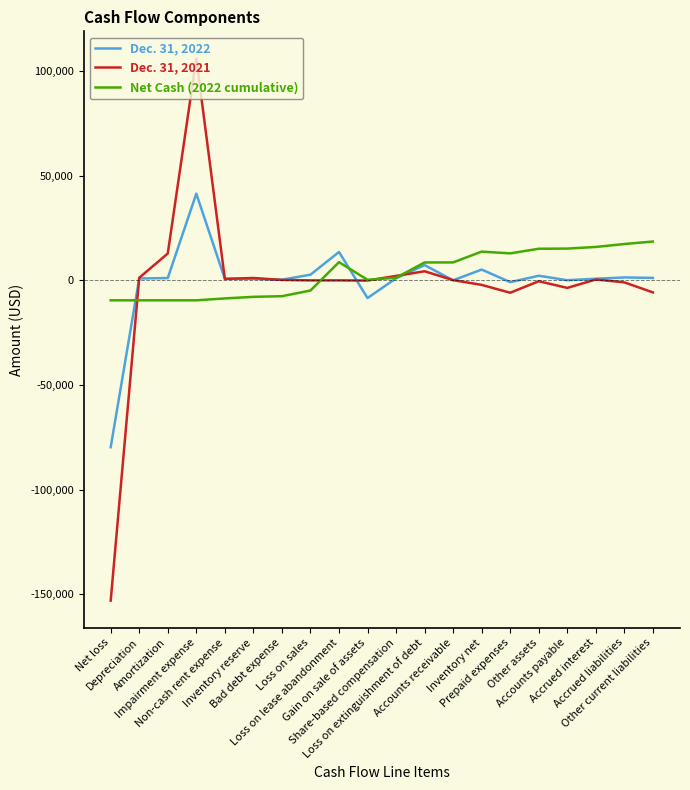

Between which two adjacent categories do Net Cash (2022 cumulative) and Dec. 31, 2021 first intersect?

Net loss and Depreciation